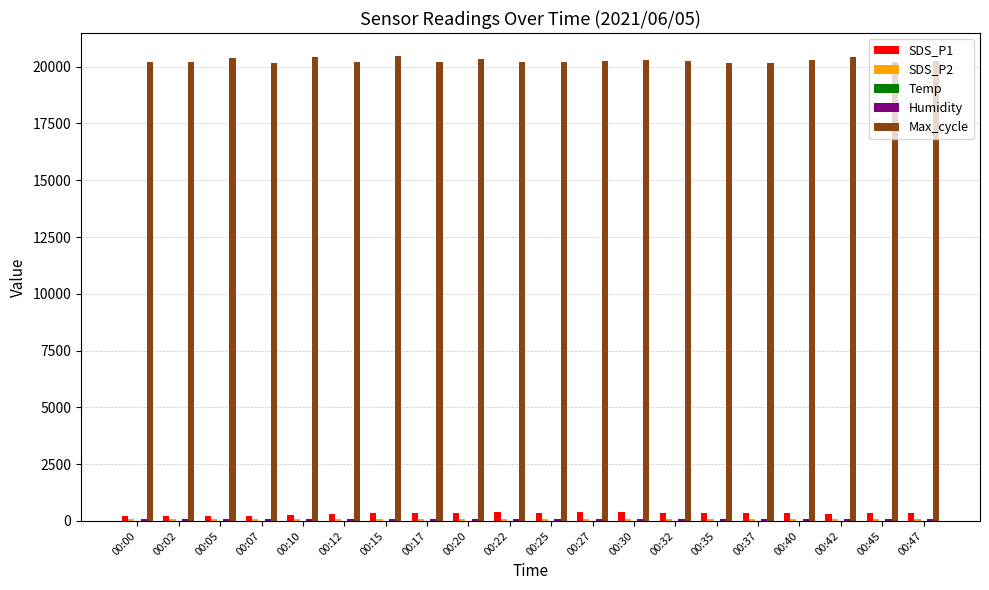

Rank the series by their maximum value, from lowest to highest.

Temp, Humidity, SDS_P2, SDS_P1, Max_cycle